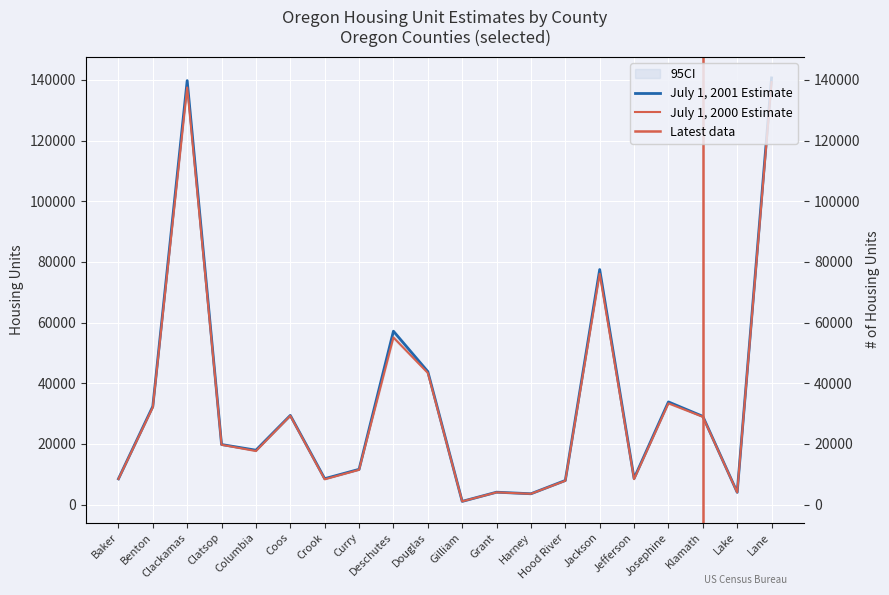

What is the value of the July 1, 2001 Estimate point at the 12th from the left?

4070